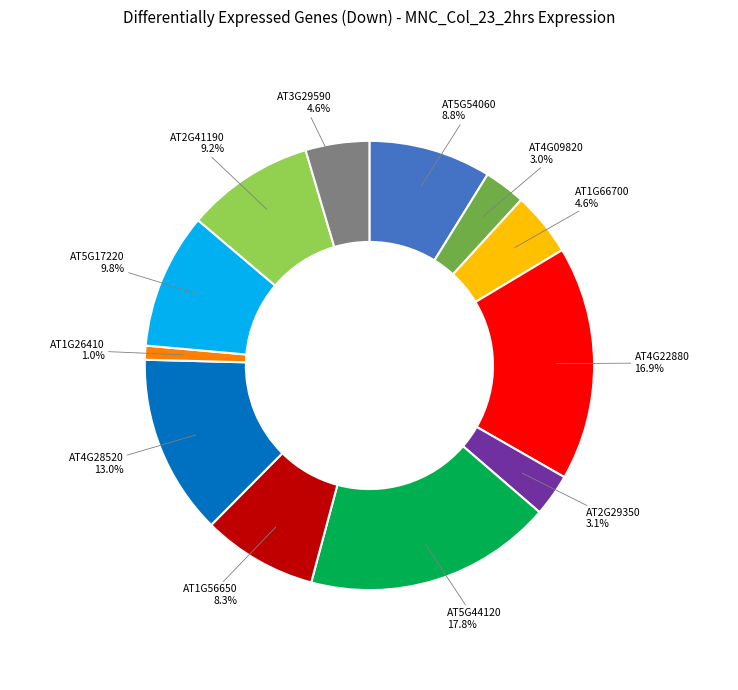

To the nearest percent, what is the difference between the largest and smallest slice percentages?

17%